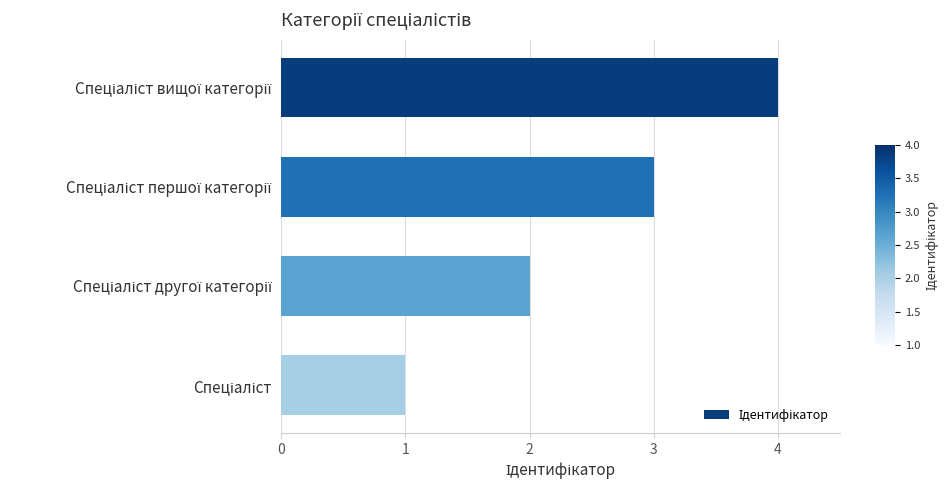

What is the maximum value shown in the chart?

4